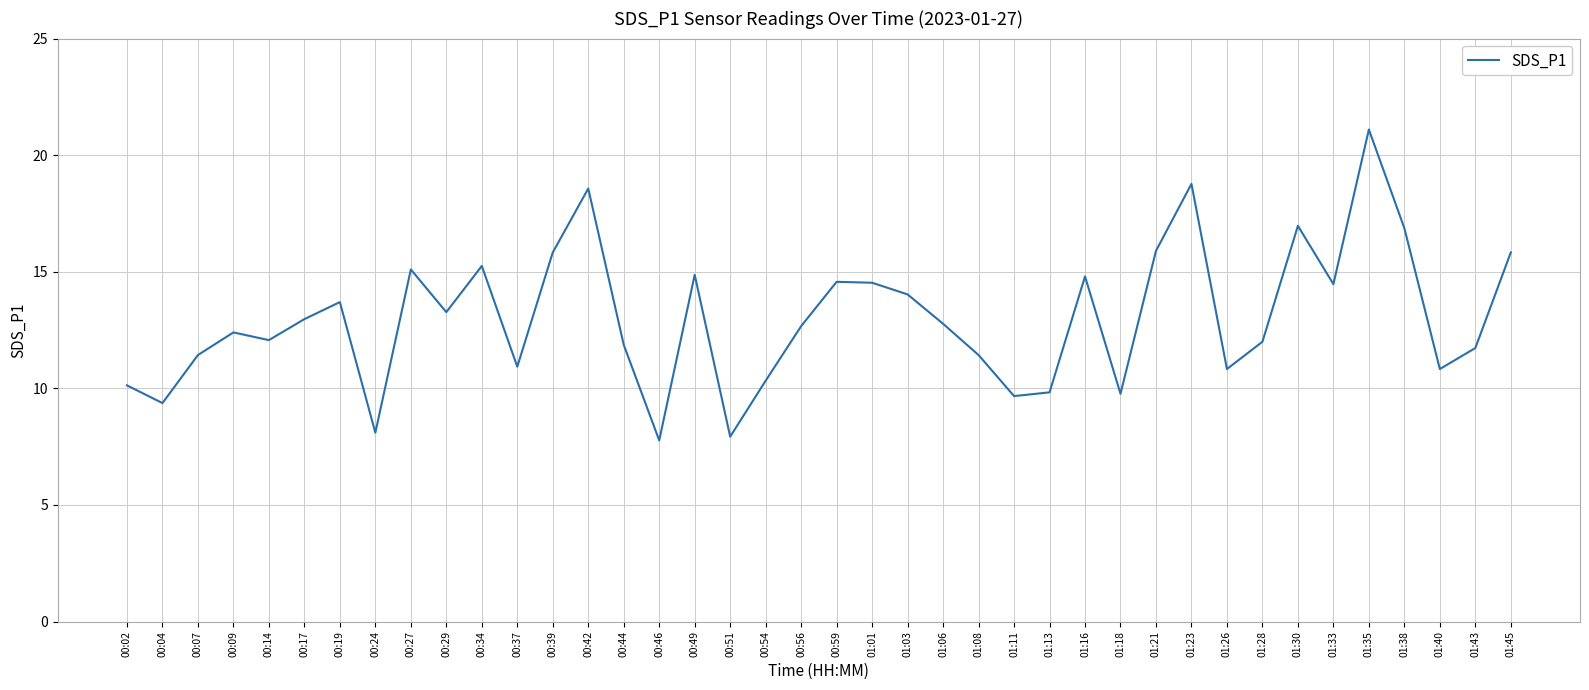

What is the change in value from 01:16 to 01:43?

-3.1